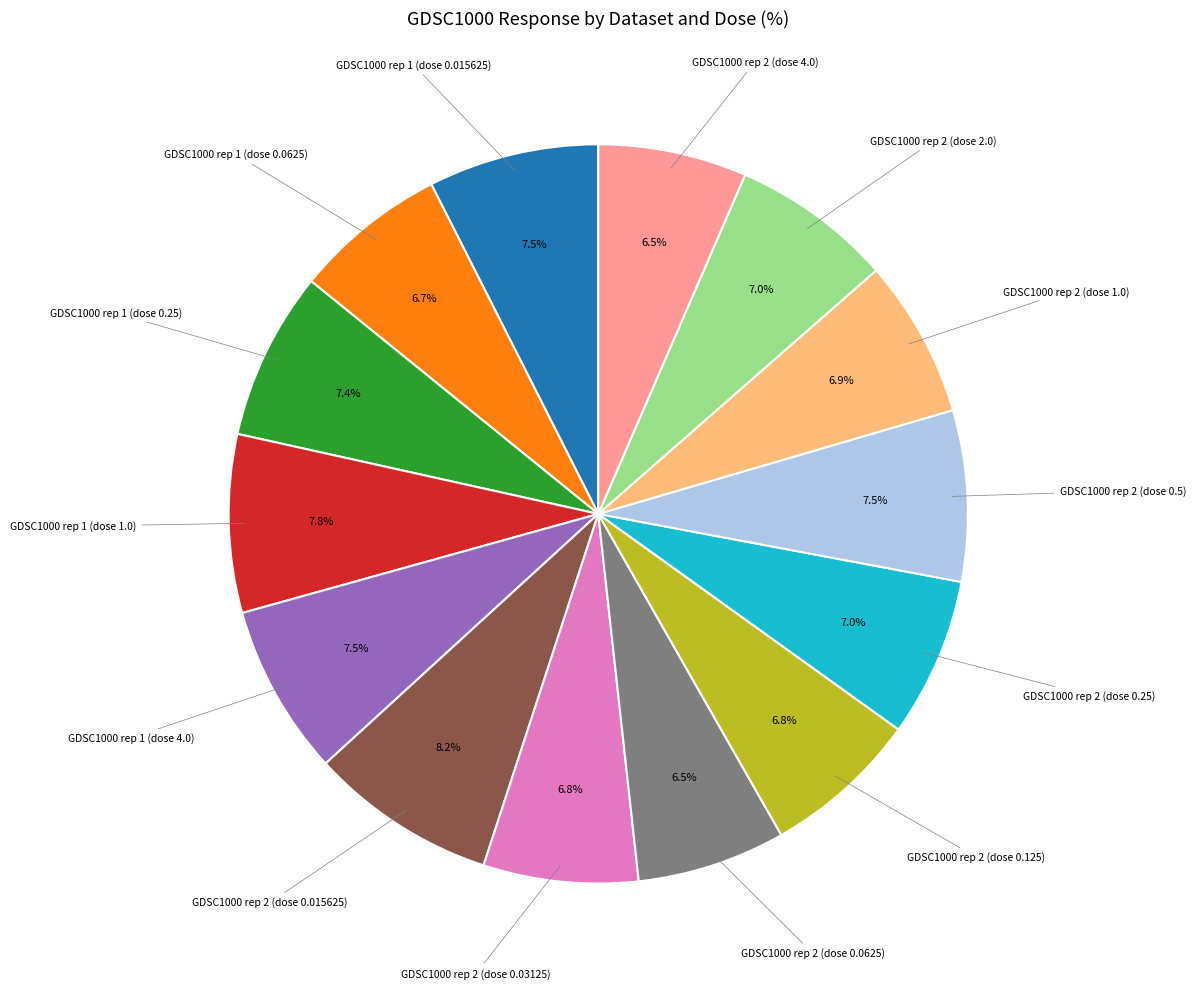

Is there a majority slice in this chart?

No